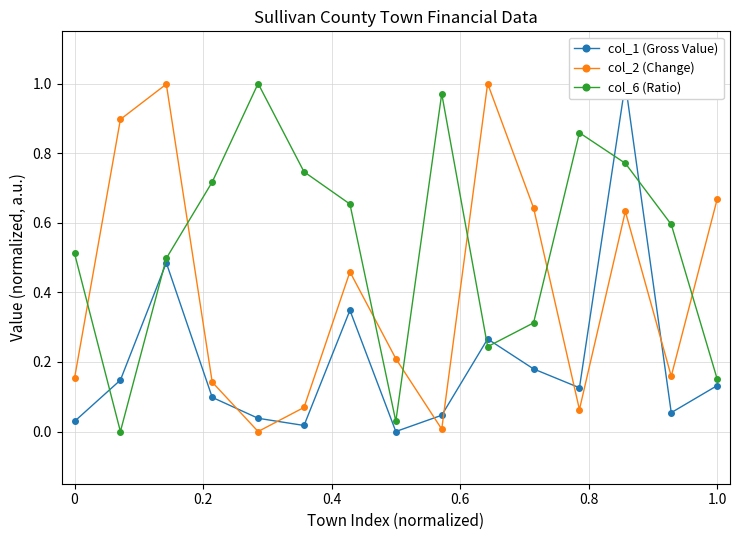

After their last crossing, which series has the higher values: col_6 (Ratio) or col_2 (Change)?

col_2 (Change)